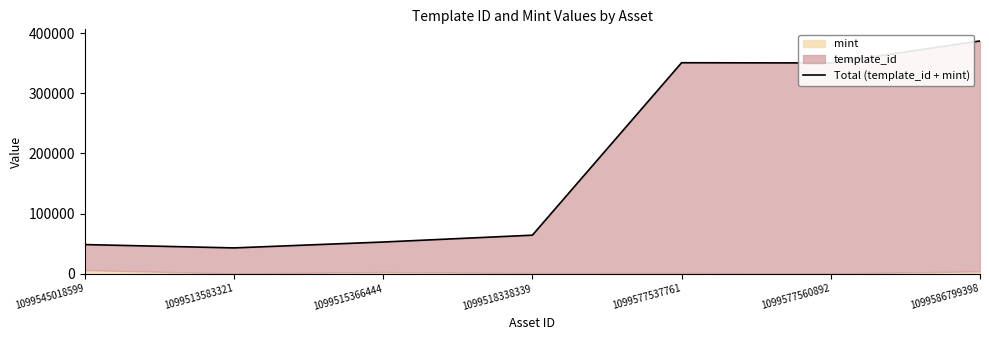

The value at 1099577560892 is 350384. True or false?

True